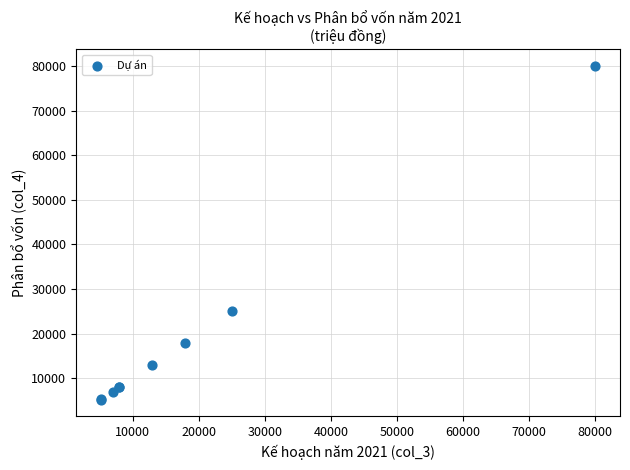

What Y value in the scatter plot is closest to 42600?

25000